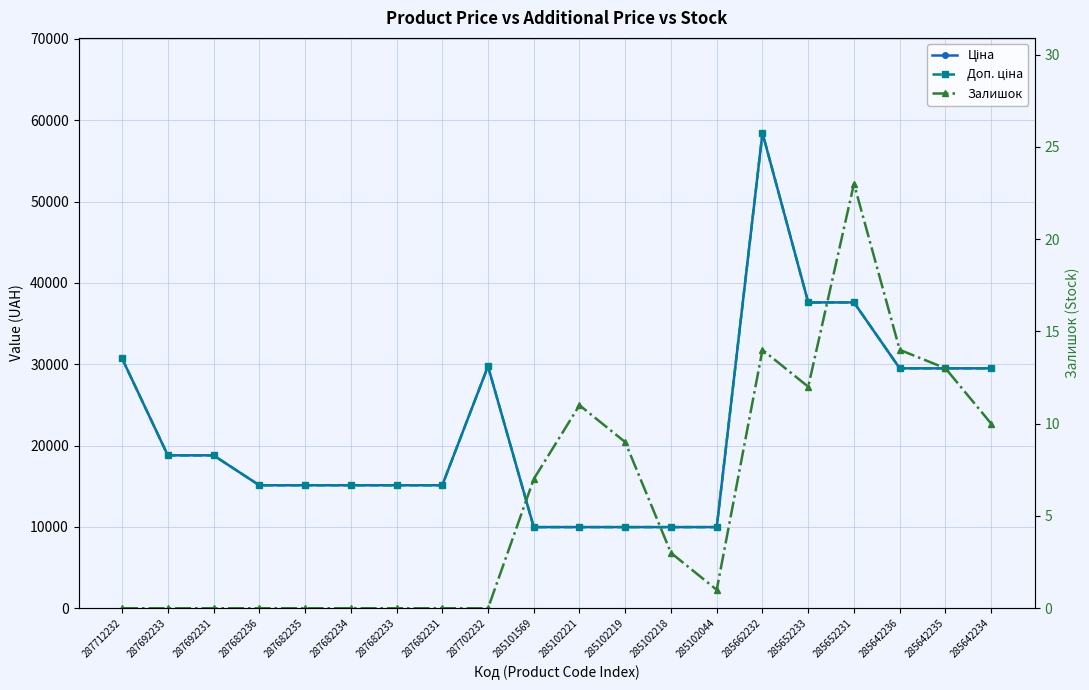

What is the label of the 11th point from the left?

285102221